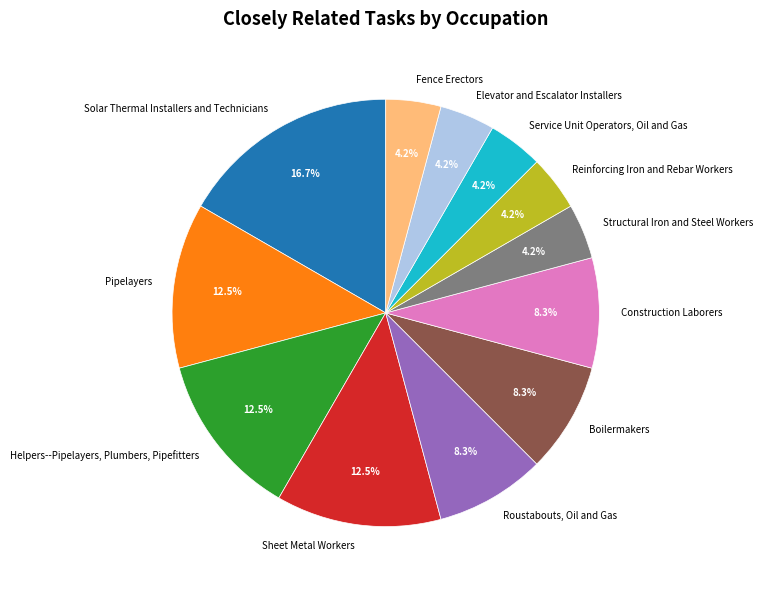

Count the number of slices in the pie.

12